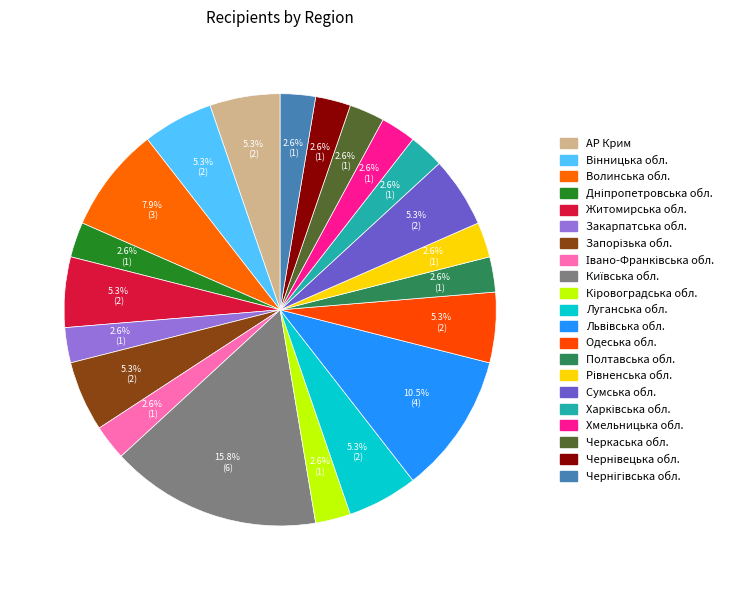

Is Чернігівська обл. the majority of the pie?

No